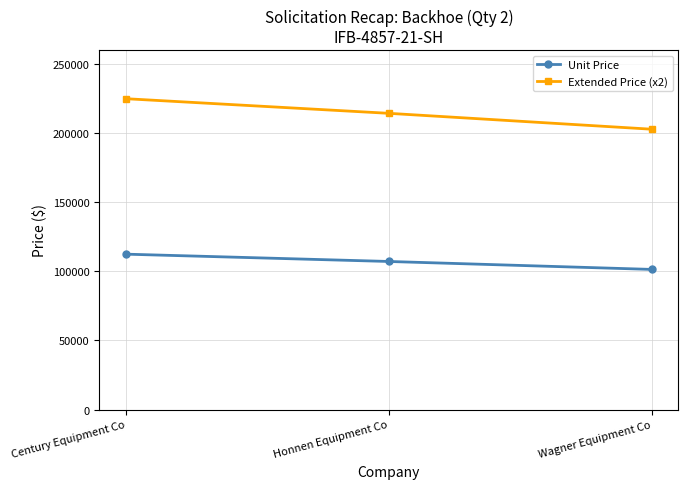

At Century Equipment Co, list the series in order from smallest to largest.

Unit Price, Extended Price (x2)